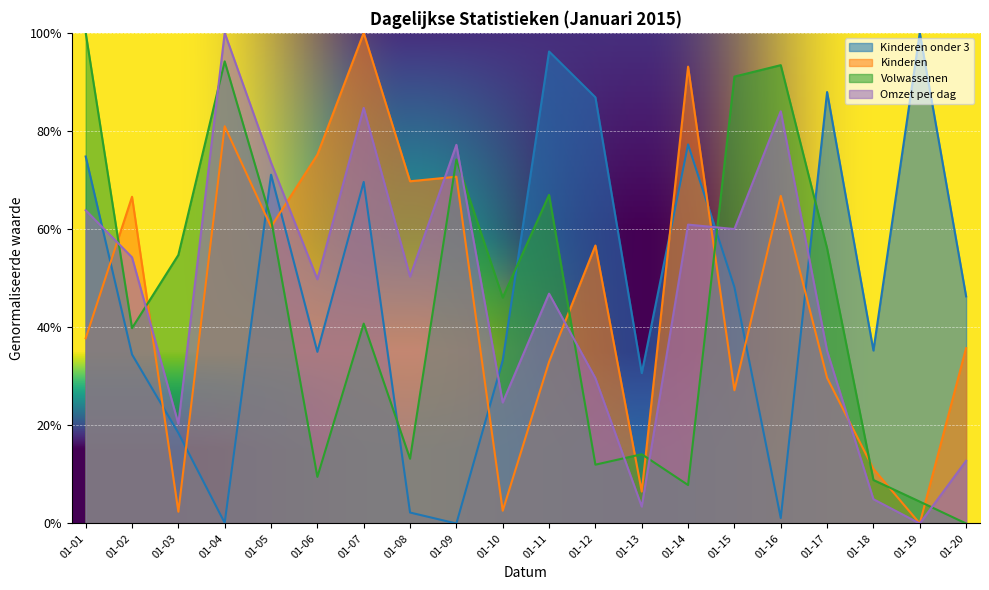

After their last crossing, which series has the higher values: Volwassenen or Omzet per dag?

Omzet per dag